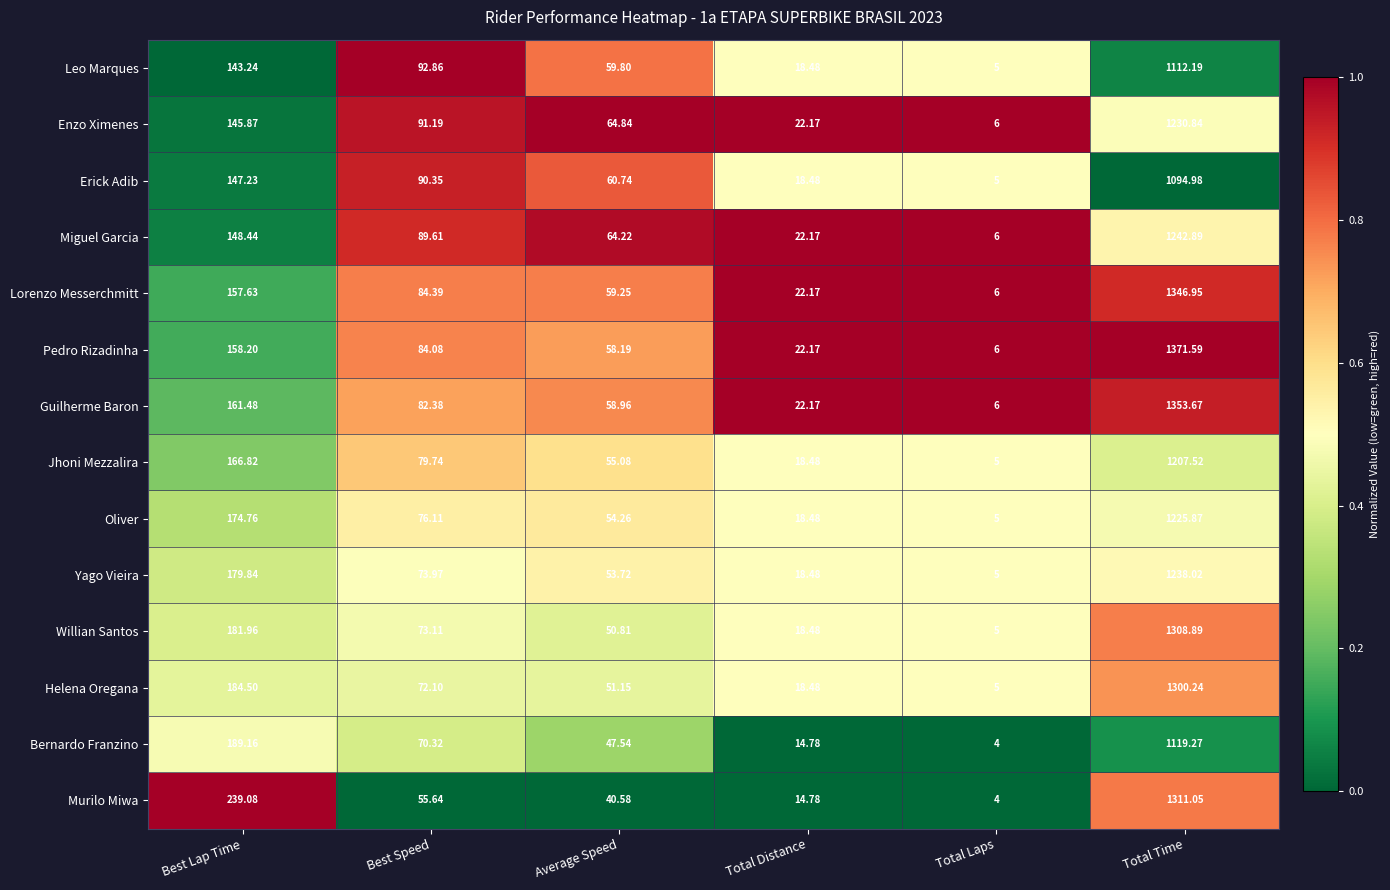

Which category has the lowest value across all series?

Total Laps